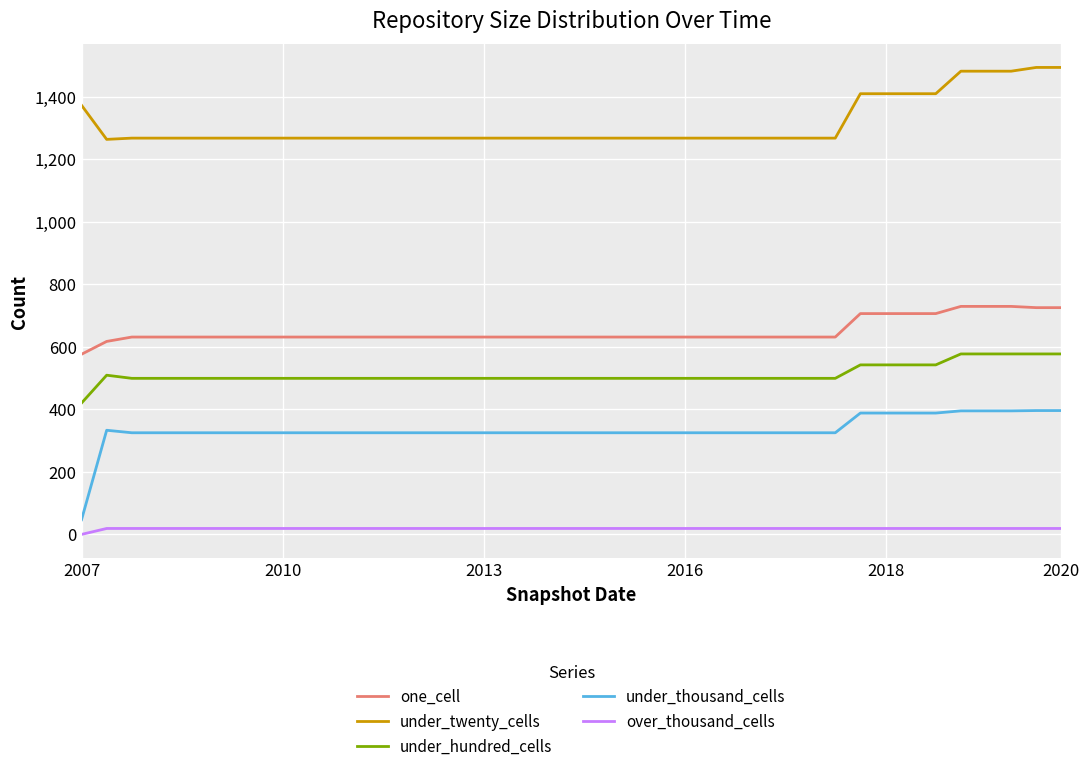

Which series has the widest spread of values?

under_thousand_cells